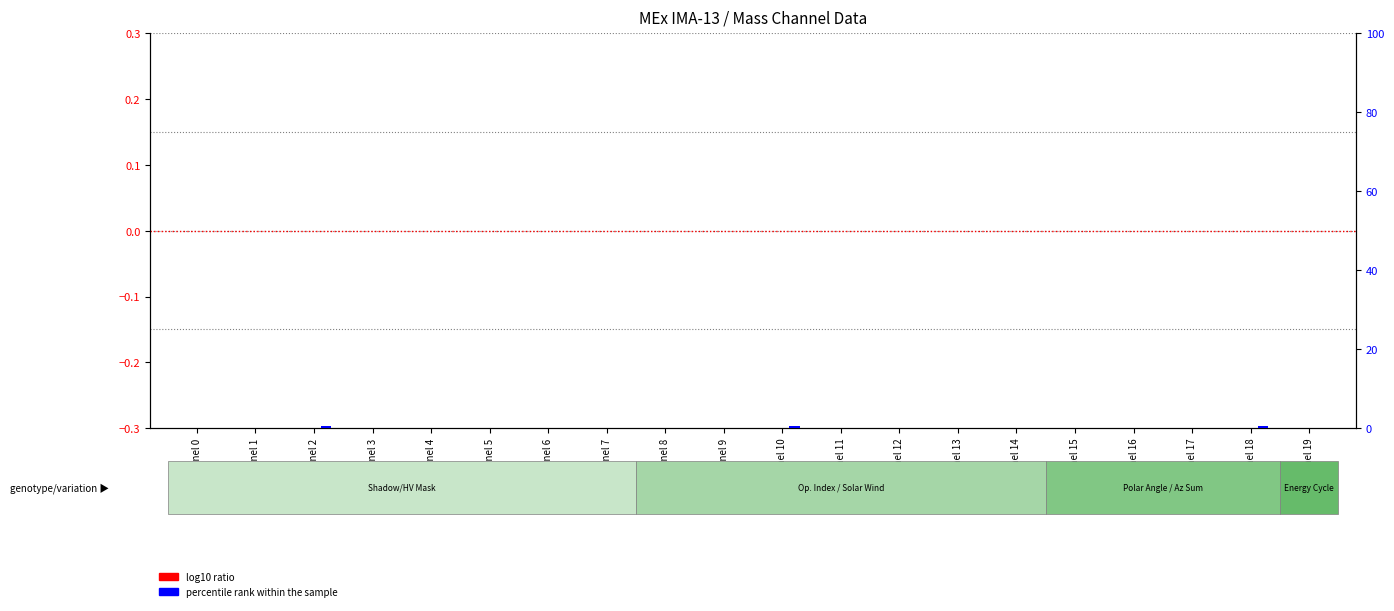

How many bars are there in total?

40